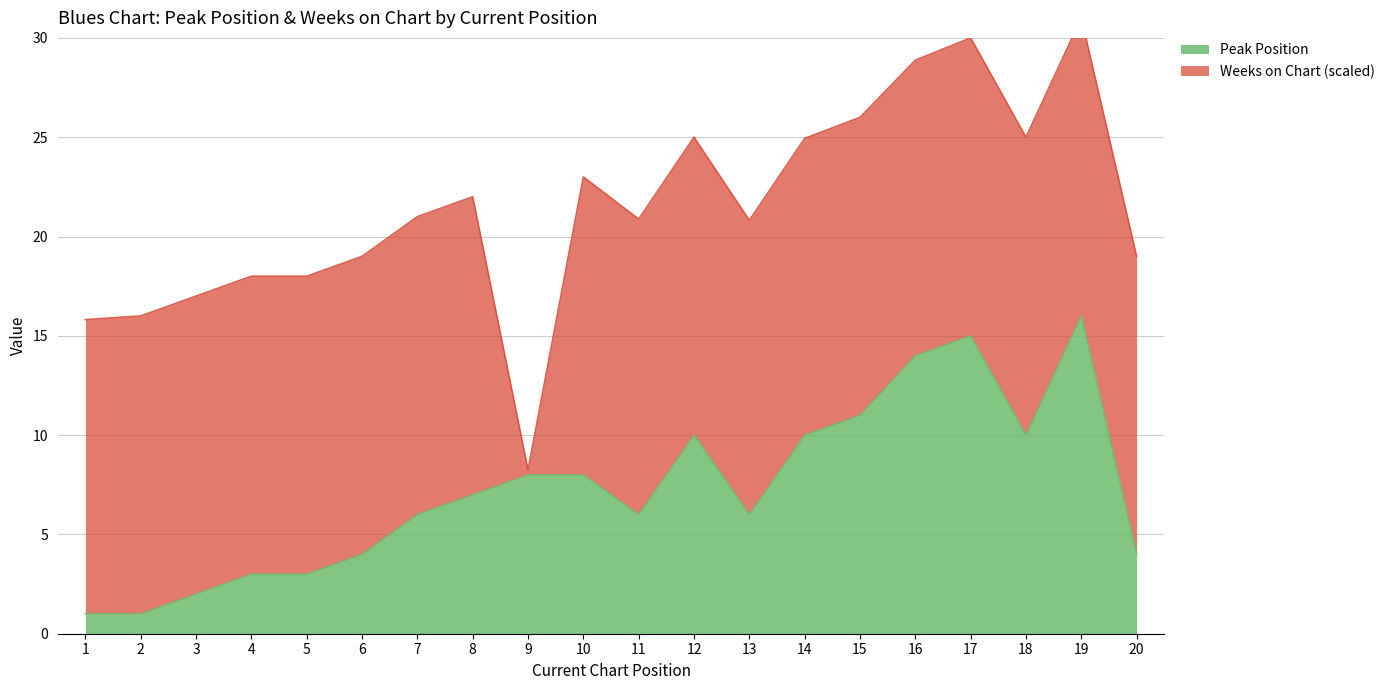

What value does the data have at 17, to the nearest 5?

15